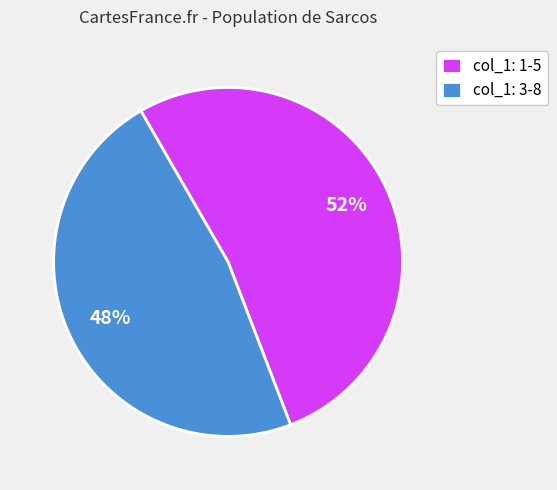

Is the sum of col_1: 3-8 and col_1: 1-5 greater than half?

Yes